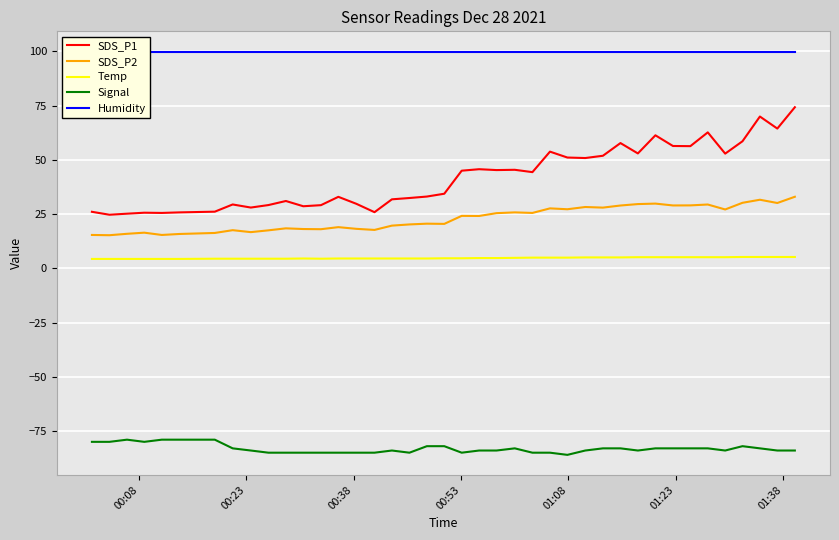

True or false: Signal and Temp intersect in this chart.

False